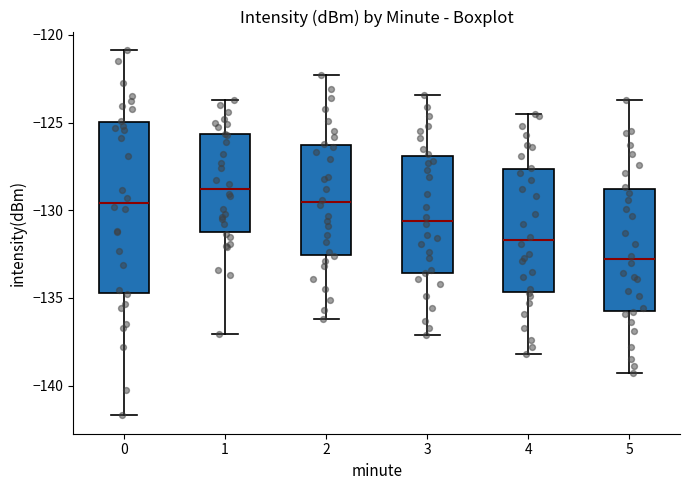

Reading left to right, transcribe this box plot: for each box, give where its median line is, the range the box spans, and where its two whiskers end, as read against the y-axis. The values are not printed on the chart, so give them approximately, as read against the axis.

0: median -129.5, box -134.5 to -125.0, whiskers -141.5 to -121.0
1: median -129.0, box -131.0 to -125.5, whiskers -137.0 to -123.5
2: median -129.5, box -132.5 to -126.0, whiskers -136.0 to -122.5
3: median -130.5, box -133.5 to -127.0, whiskers -137.0 to -123.5
4: median -131.5, box -134.5 to -127.5, whiskers -138.0 to -124.5
5: median -133.0, box -135.5 to -129.0, whiskers -139.5 to -123.5